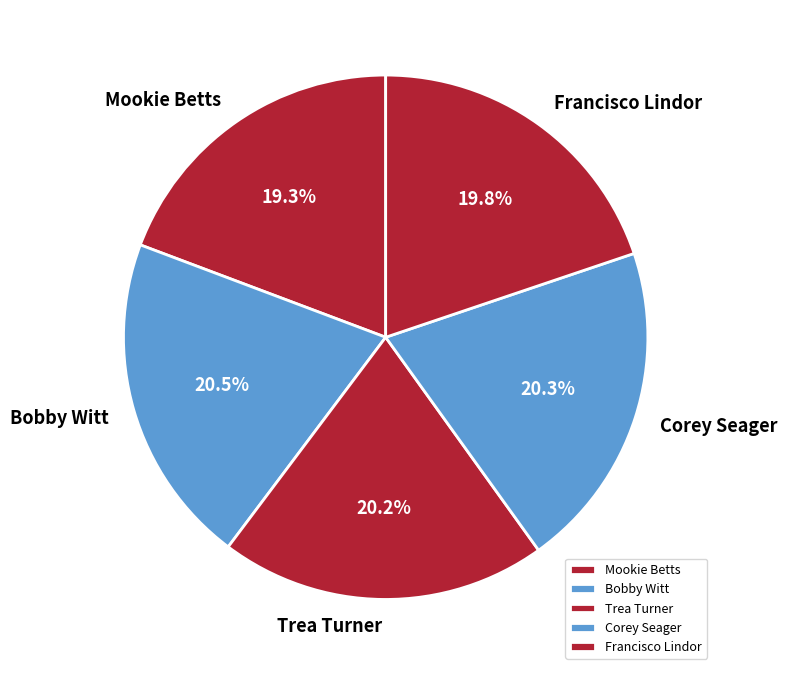

To the nearest percent, what portion does Francisco Lindor represent?

20%